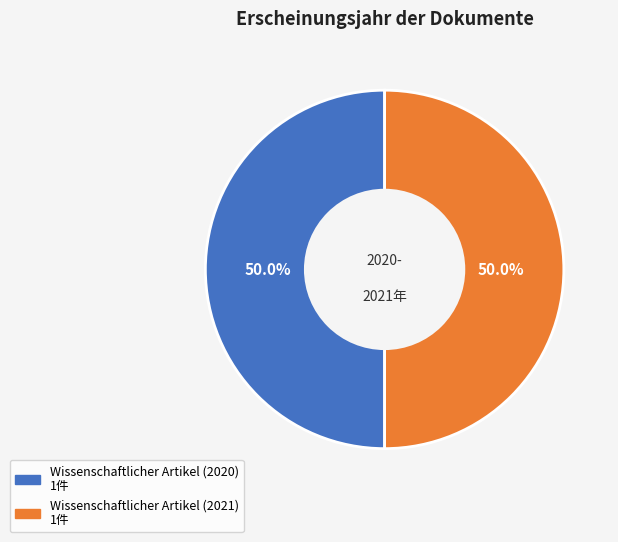

Combined, do Wissenschaftlicher Artikel (2021) and Wissenschaftlicher Artikel (2020) account for over 50%?

Yes